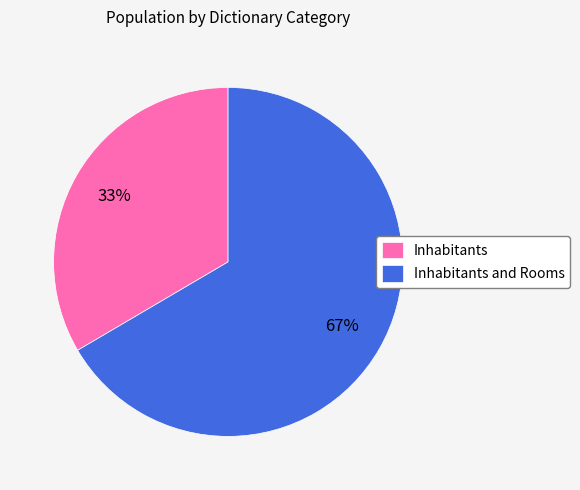

How many segments does this pie chart have?

2